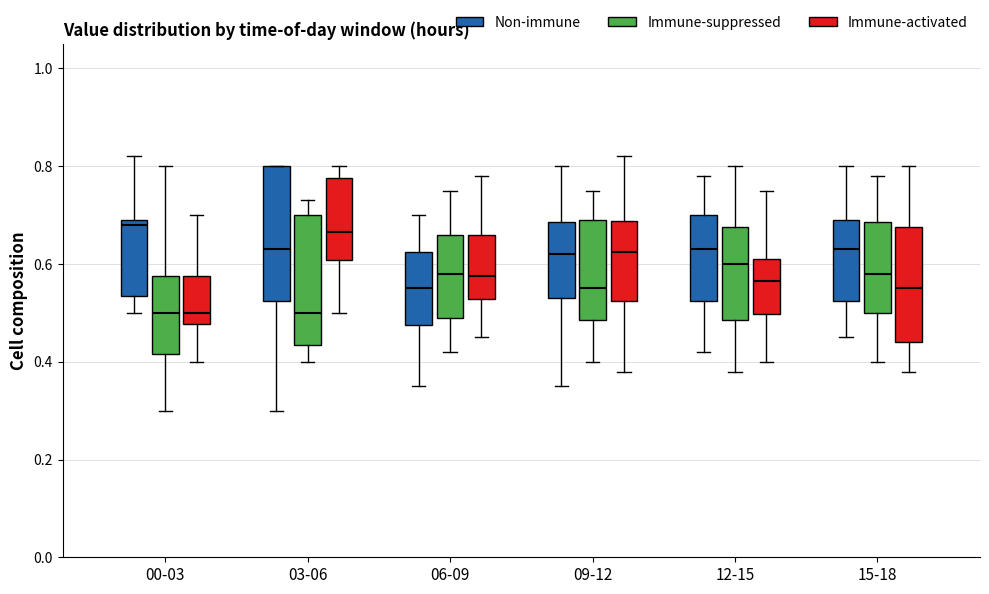

Where does the median line of the box for 12-15 (Non-immune) sit on the y-axis? The values are not printed on the chart, so give them approximately, as read against the axis.

0.64